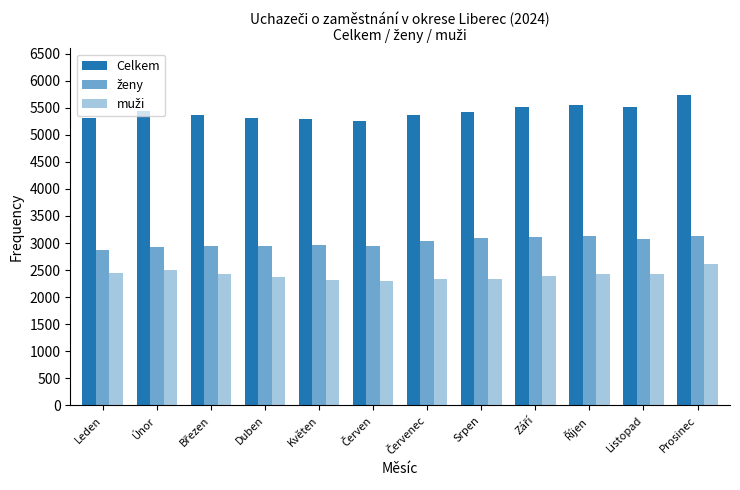

What is the minimum value for ženy?

2873